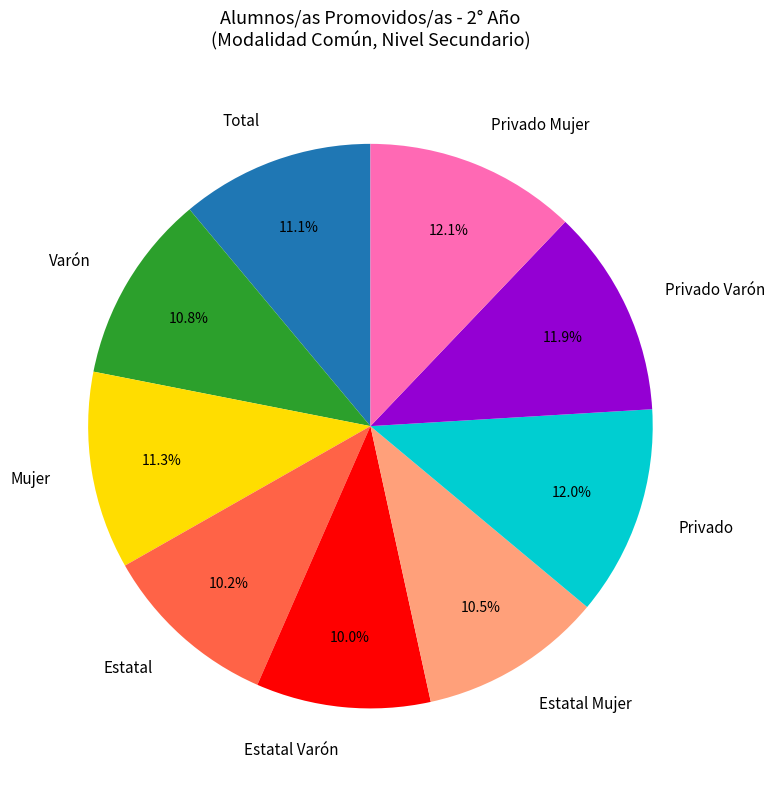

What is the ratio of the value at Estatal to the value at Estatal Mujer?

1.0